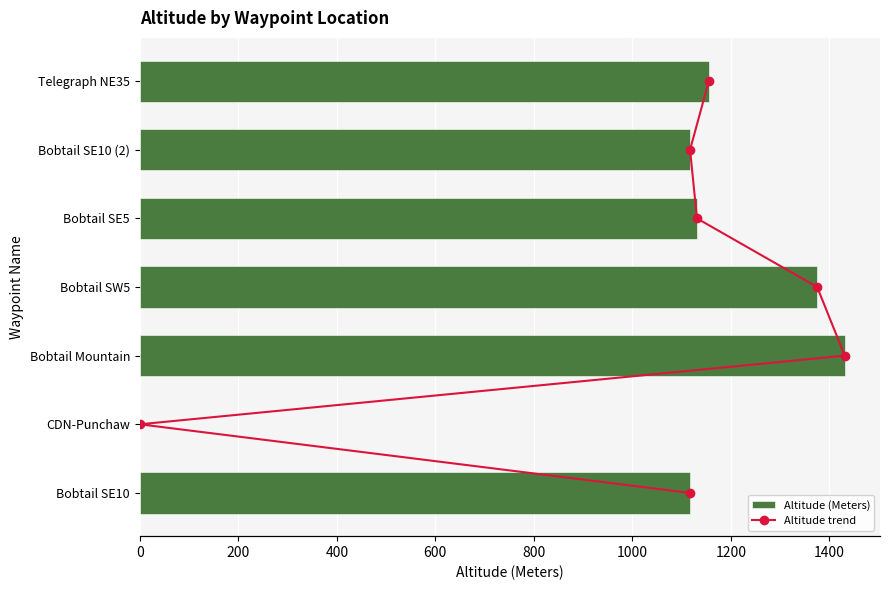

What are all the series names shown in the legend?

Altitude (Meters), Altitude trend